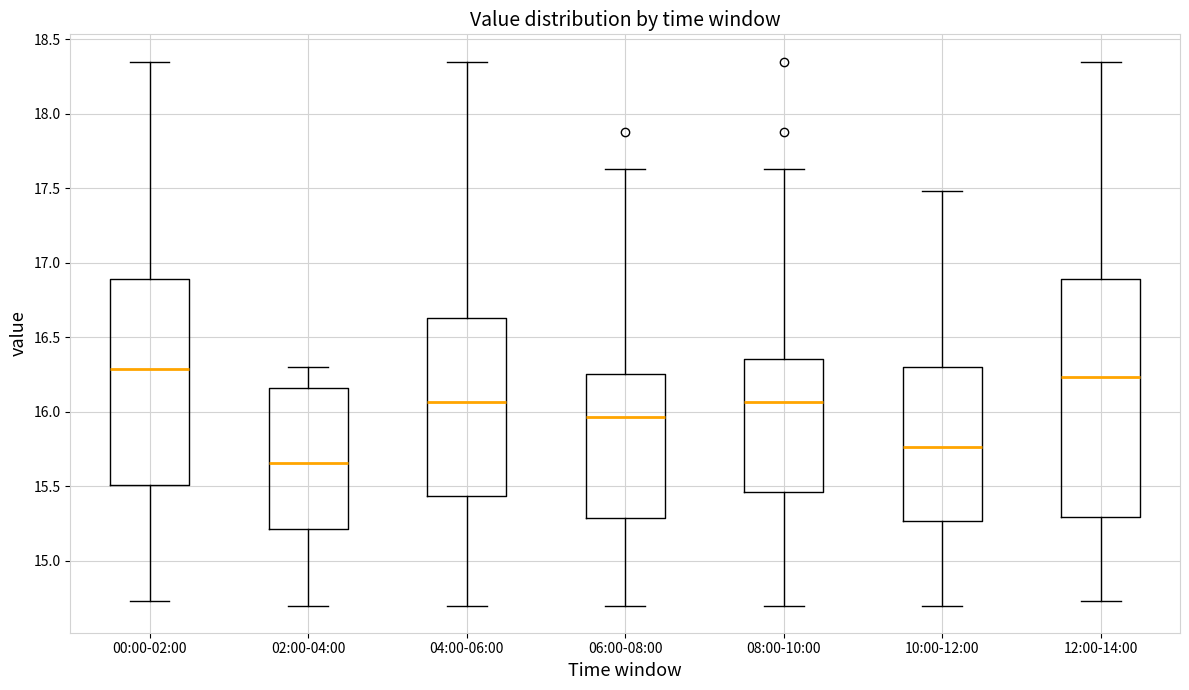

Where does the upper whisker of the box for 02:00-04:00 end on the y-axis? The values are not printed on the chart, so give them approximately, as read against the axis.

16.30